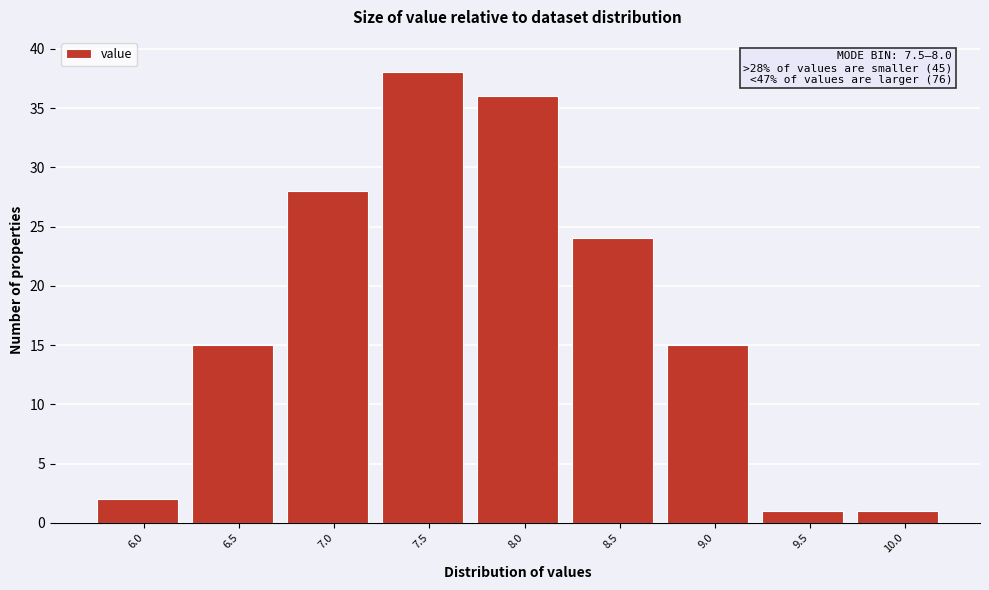

Reading left to right, transcribe all the data shown in this chart.

6.0=2	6.5=15	7.0=28	7.5=38	8.0=36	8.5=24	9.0=15	9.5=1	10.0=1